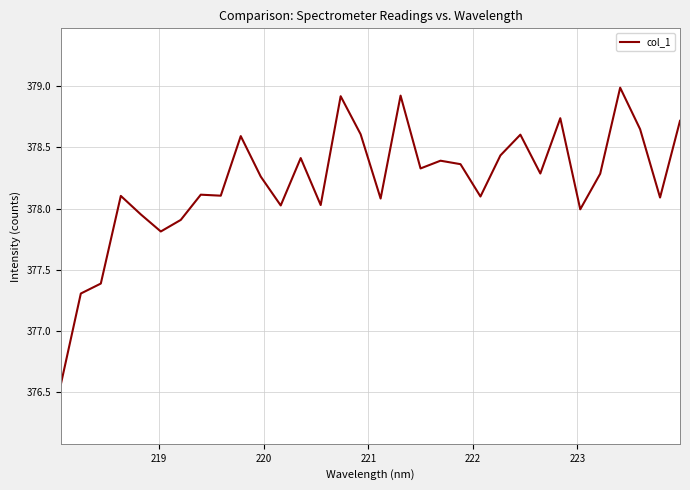

What is the difference between the maximum and minimum values?

2.4